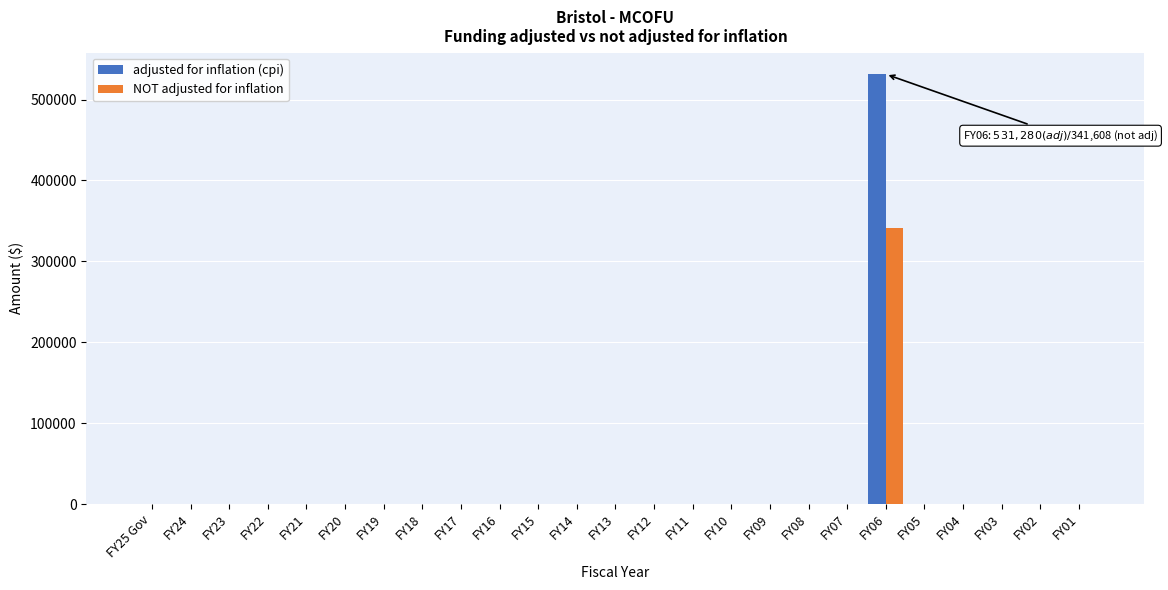

The value of NOT adjusted for inflation at FY23 is 0. True or false?

True